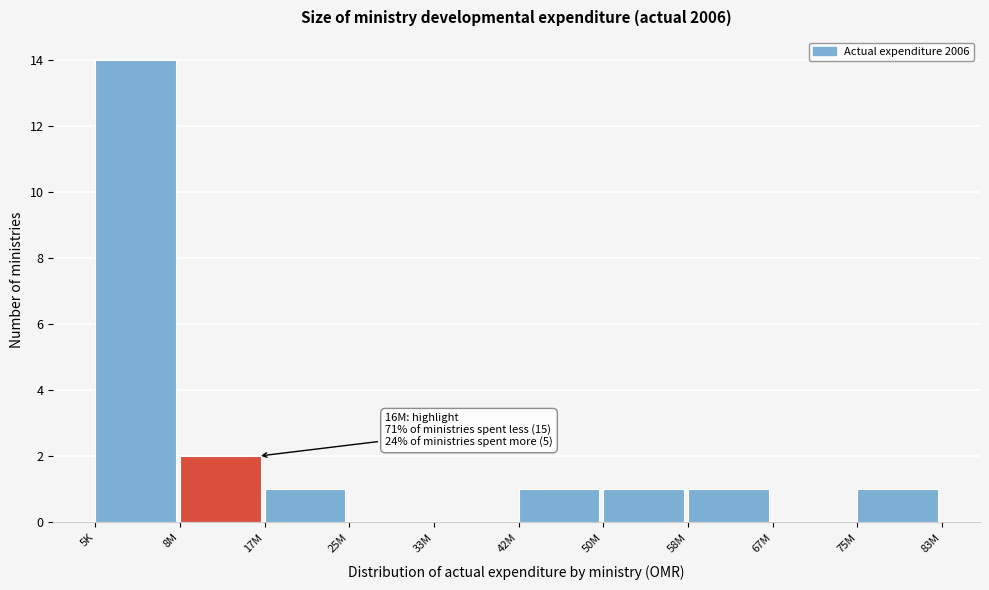

Reading right to left, what are all the values shown in this chart?

75M=1	67M=0	58M=1	50M=1	42M=1	33M=0	25M=0	17M=1	8M=2	5K=14